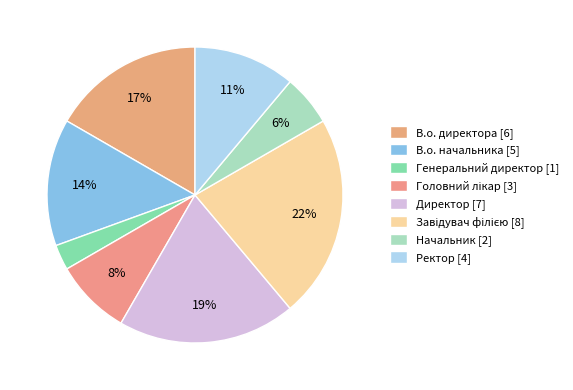

Which slice is the smallest?

Генеральний директор